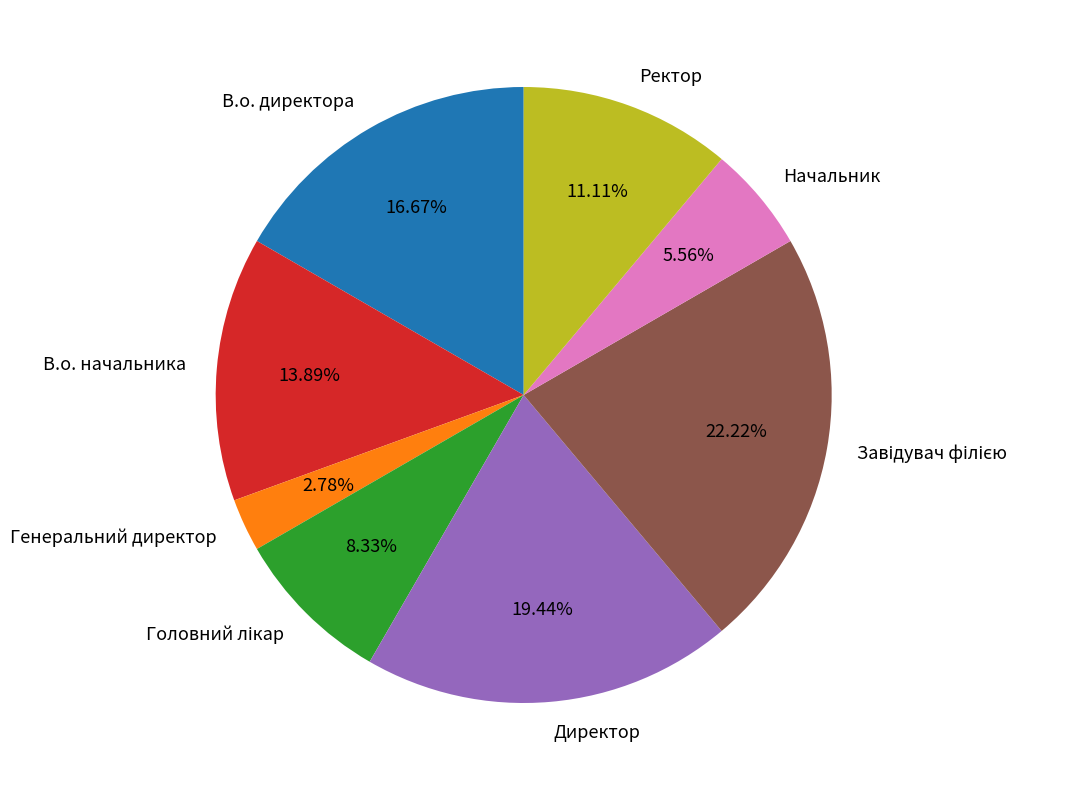

Which slice is the smallest?

Генеральний директор